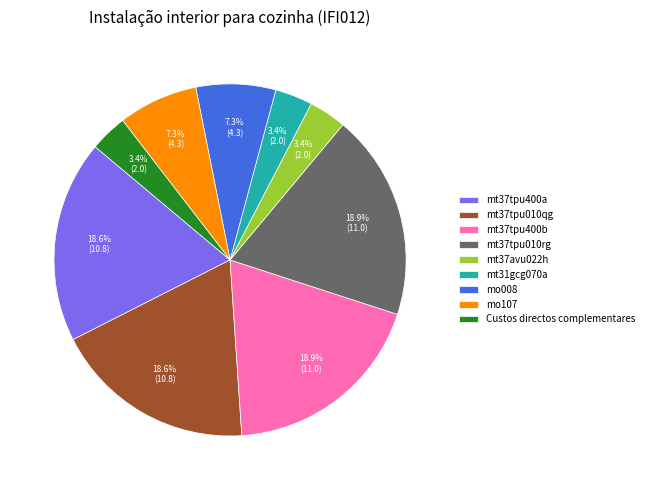

How many slices are in this pie chart?

9